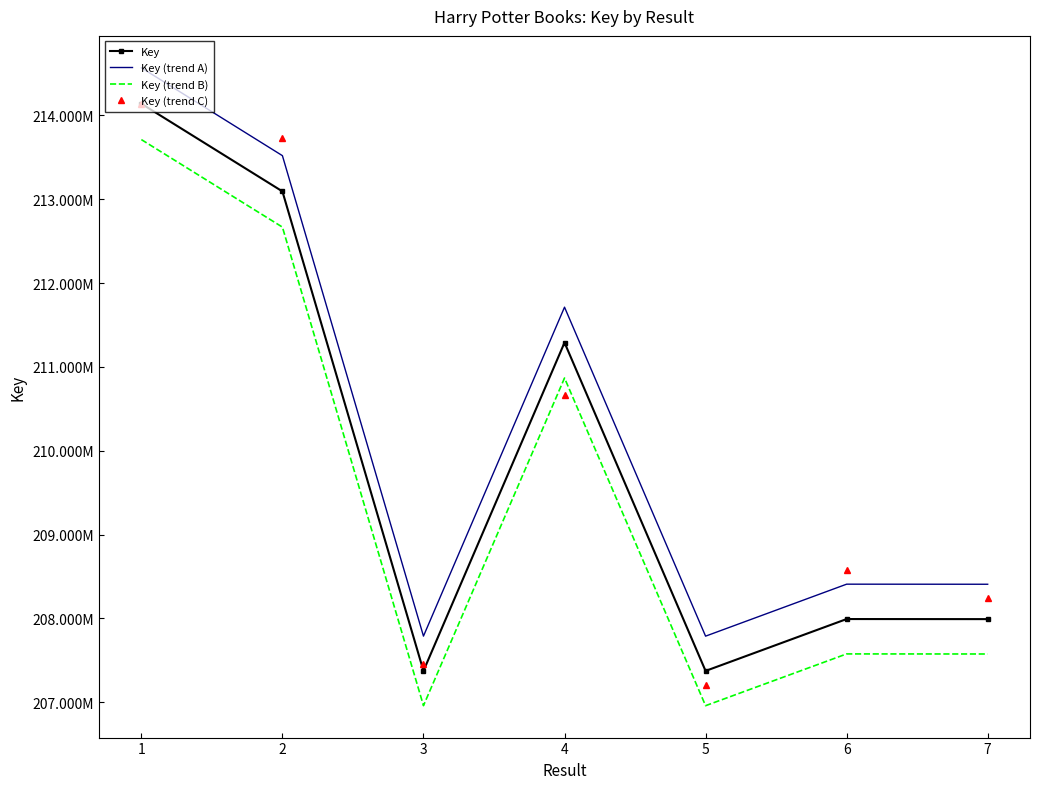

What are all the series names shown in the legend?

Key, Key (trend A), Key (trend B), Key (trend C)